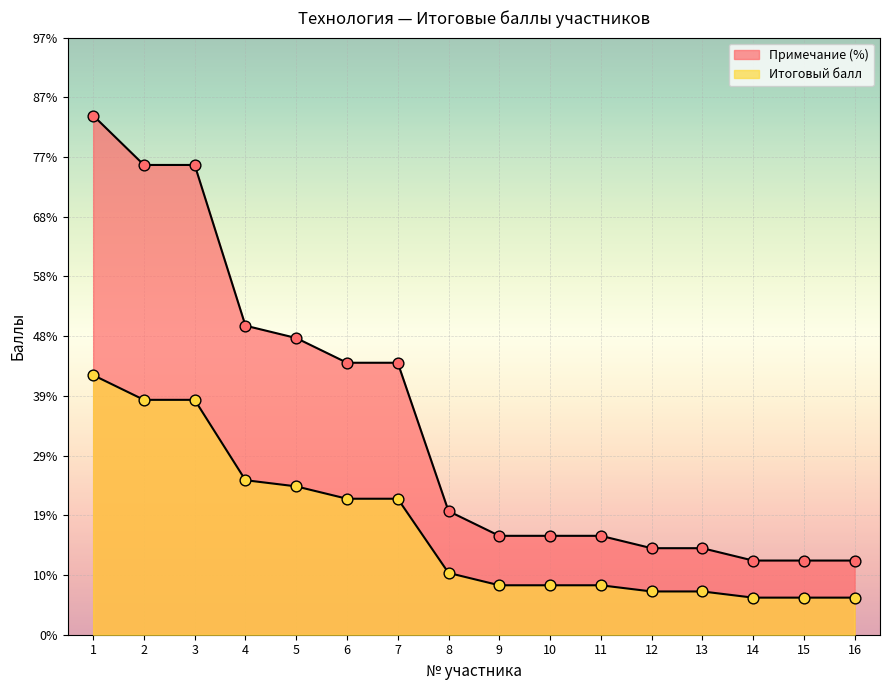

What are all the series names shown in the legend?

Итоговый балл, Примечание (%)